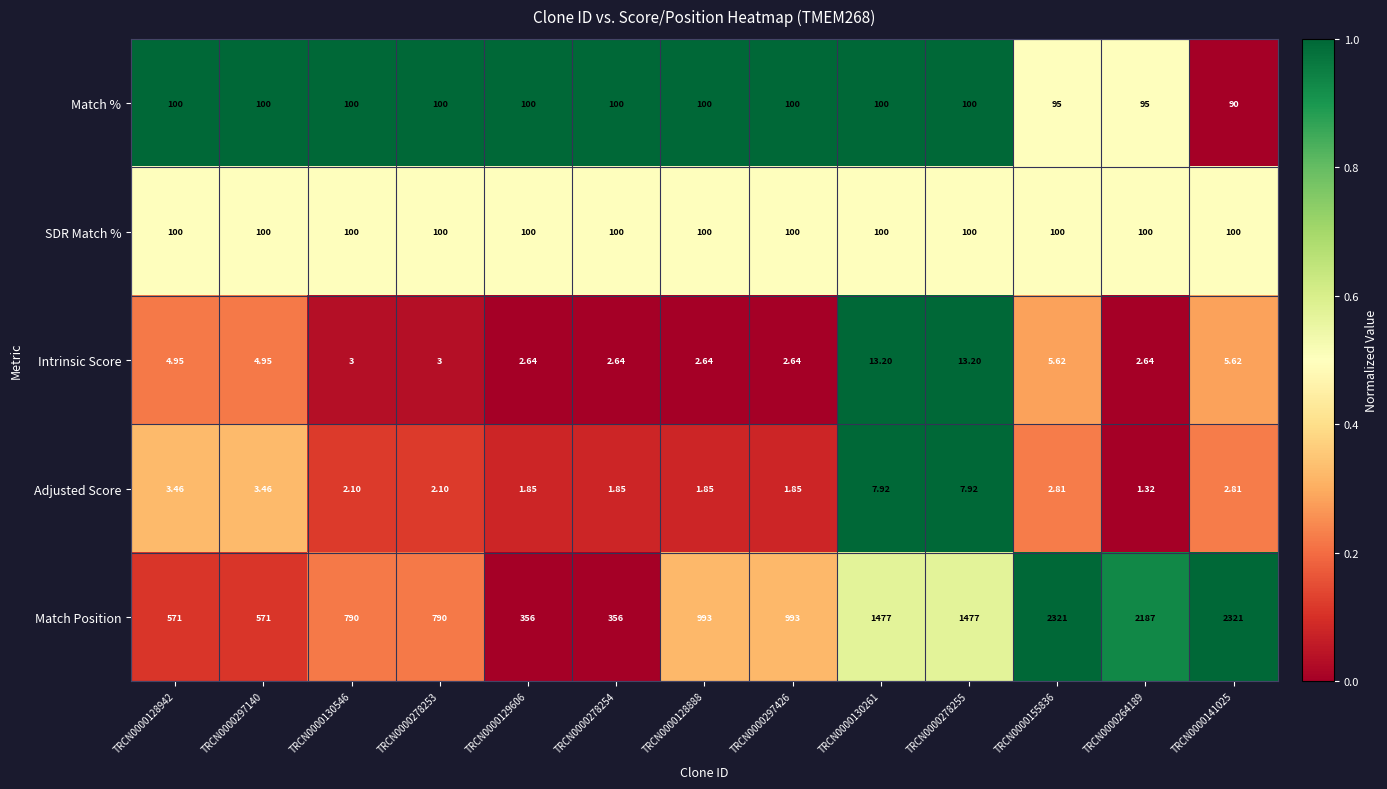

Which series has the largest total across all categories?

Match Position